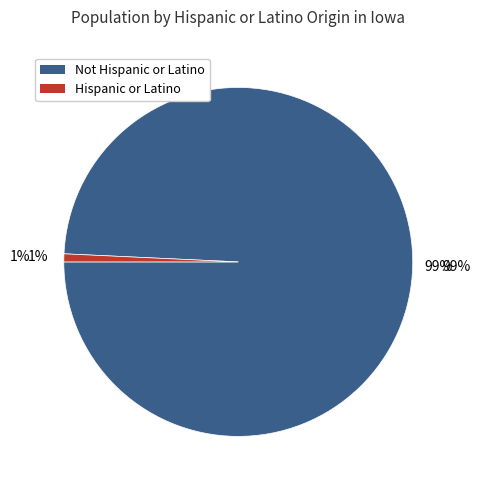

To the nearest percent, what is the average slice percentage?

50%